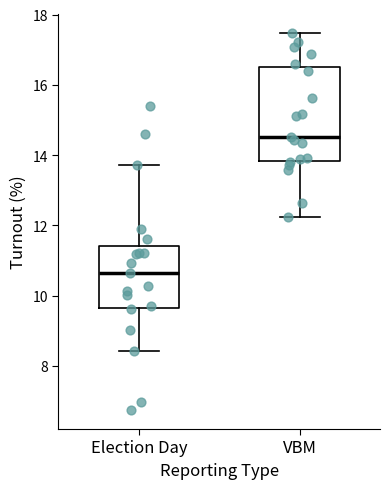

Reading left to right, transcribe this box plot: for each box, give where its median line is, the range the box spans, and where its two whiskers end, as read against the y-axis. The values are not printed on the chart, so give them approximately, as read against the axis.

Election Day: median 10.6, box 9.6 to 11.4, whiskers 8.4 to 13.8
VBM: median 14.6, box 13.8 to 16.4, whiskers 12.2 to 17.4